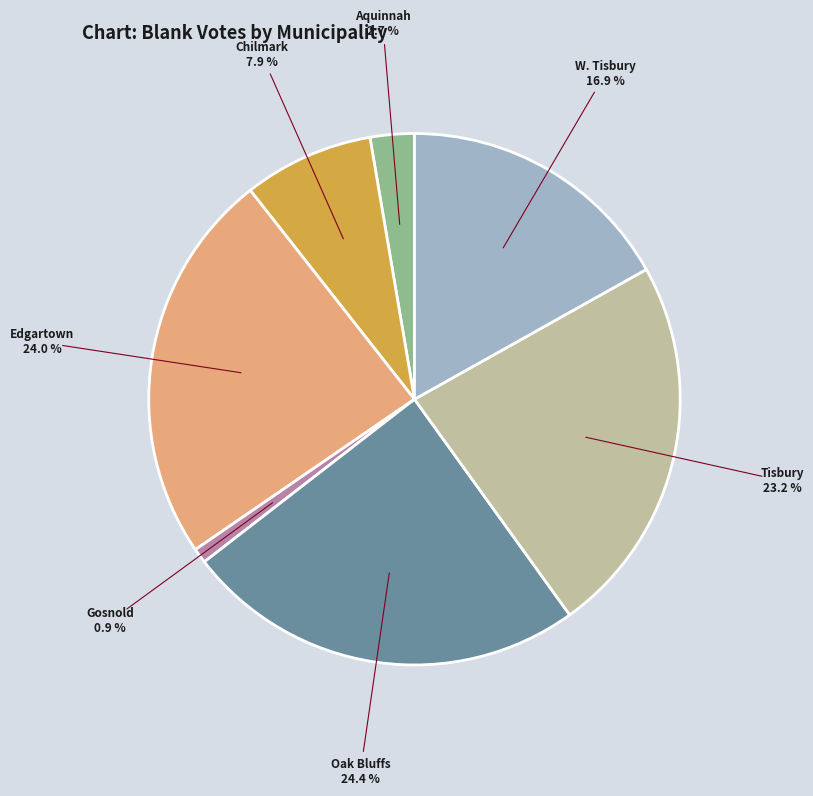

Does any single category account for the majority?

No